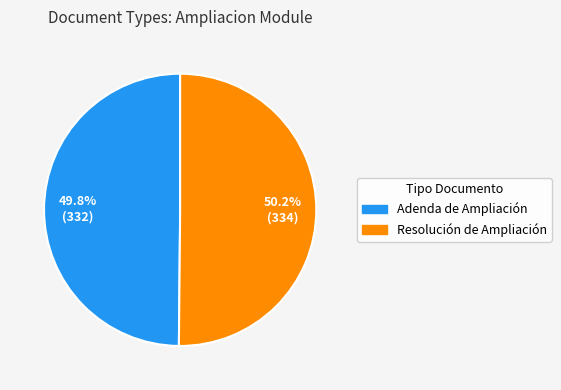

Is there a majority slice in this chart?

Yes